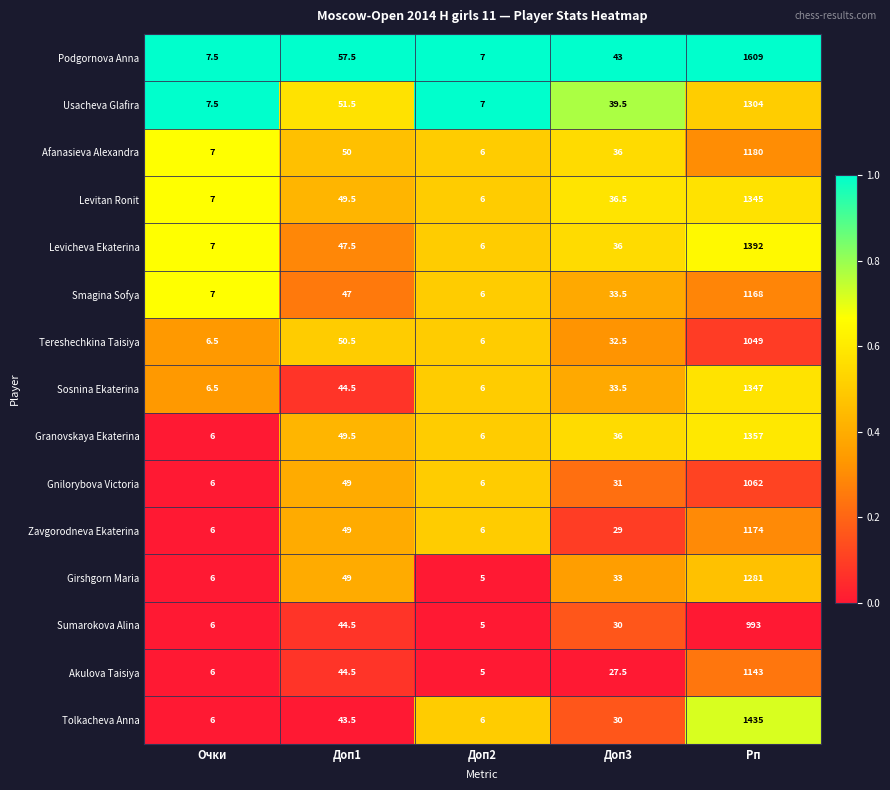

Is it true that Tolkacheva Anna equals 597.9 at Рп?

False